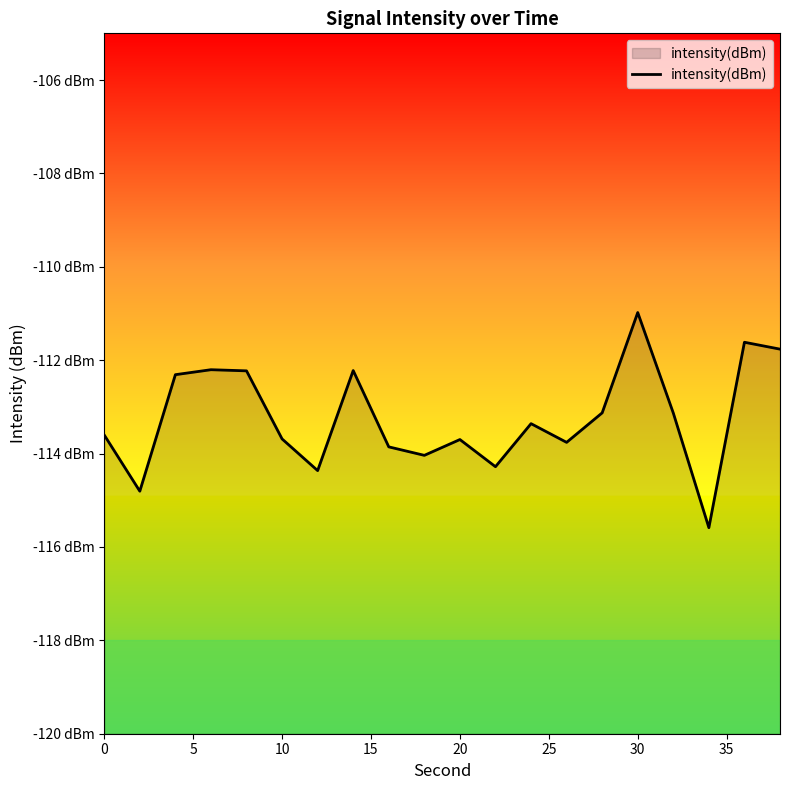

The chart shows a value of -58.7 at 11. True or false?

False